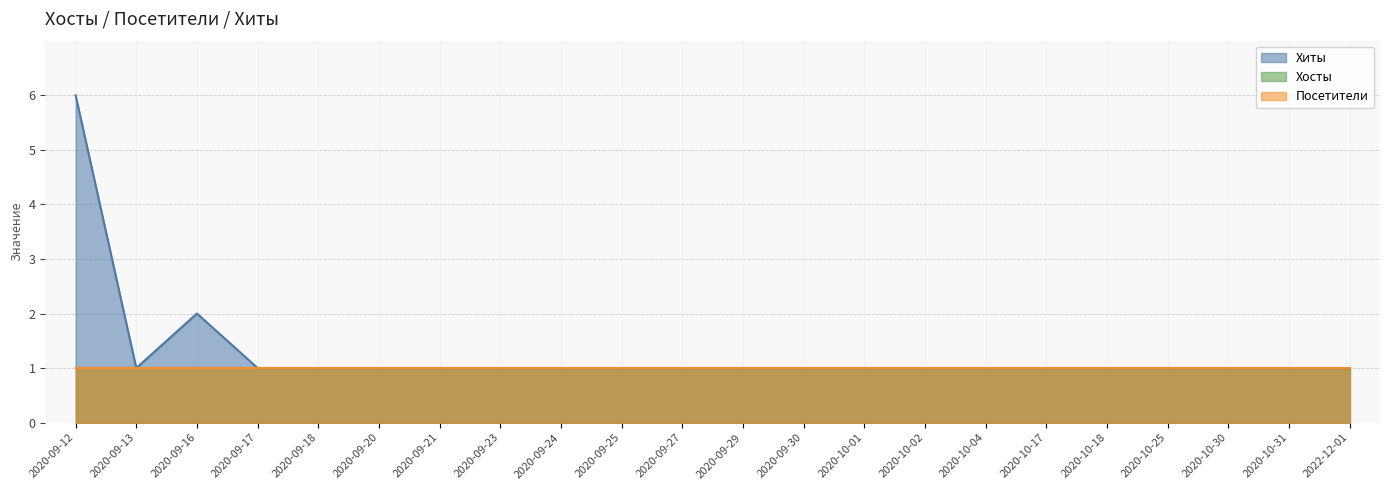

The Хиты series shows 2 at 2020-10-01. True or false?

False